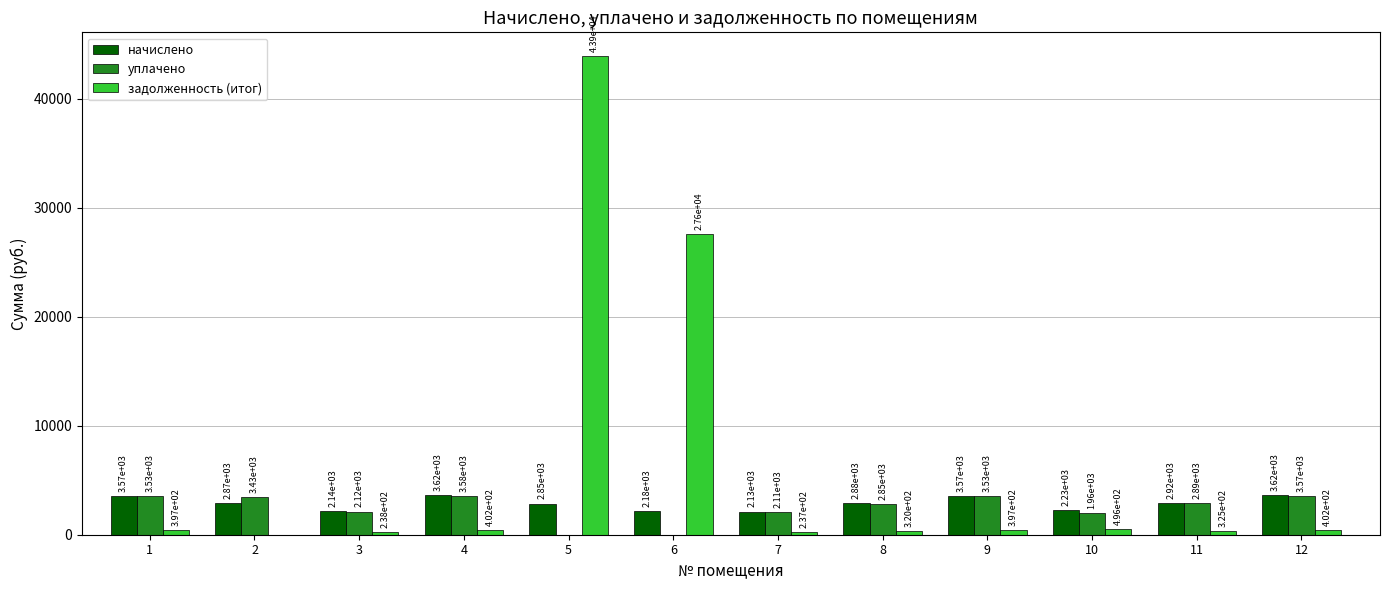

Is it true that начислено equals 3573.6 at 9?

True